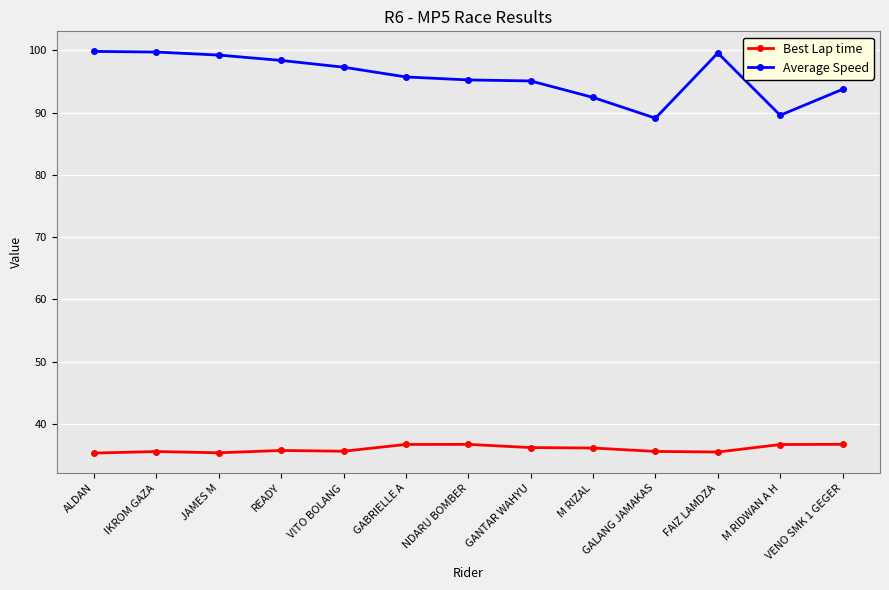

Read the Best Lap time value at FAIZ LAMDZA.

35.5